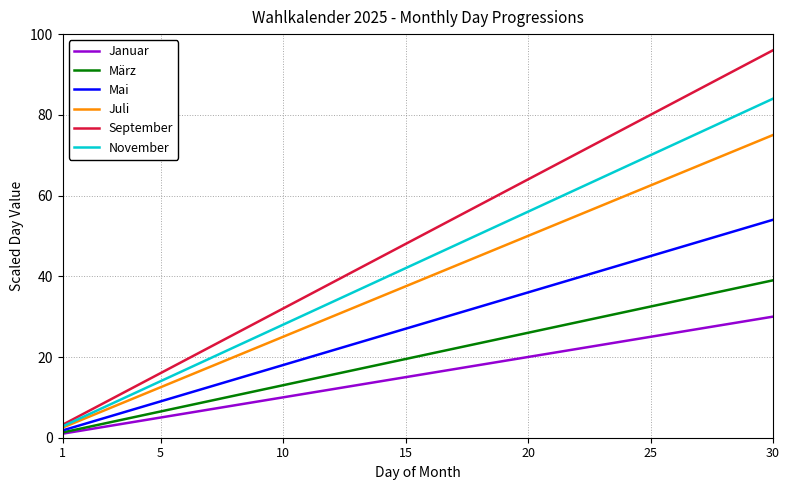

What is the average value of the Mai series?

27.9